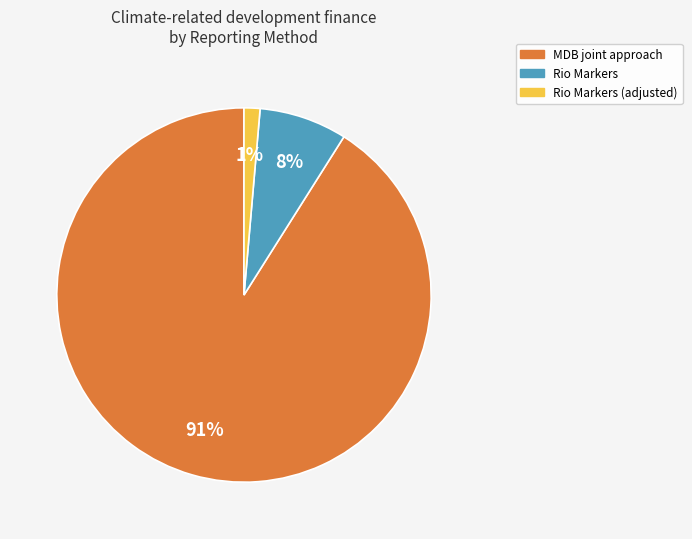

To the nearest percent, what is the difference between the largest and smallest slice percentages?

90%